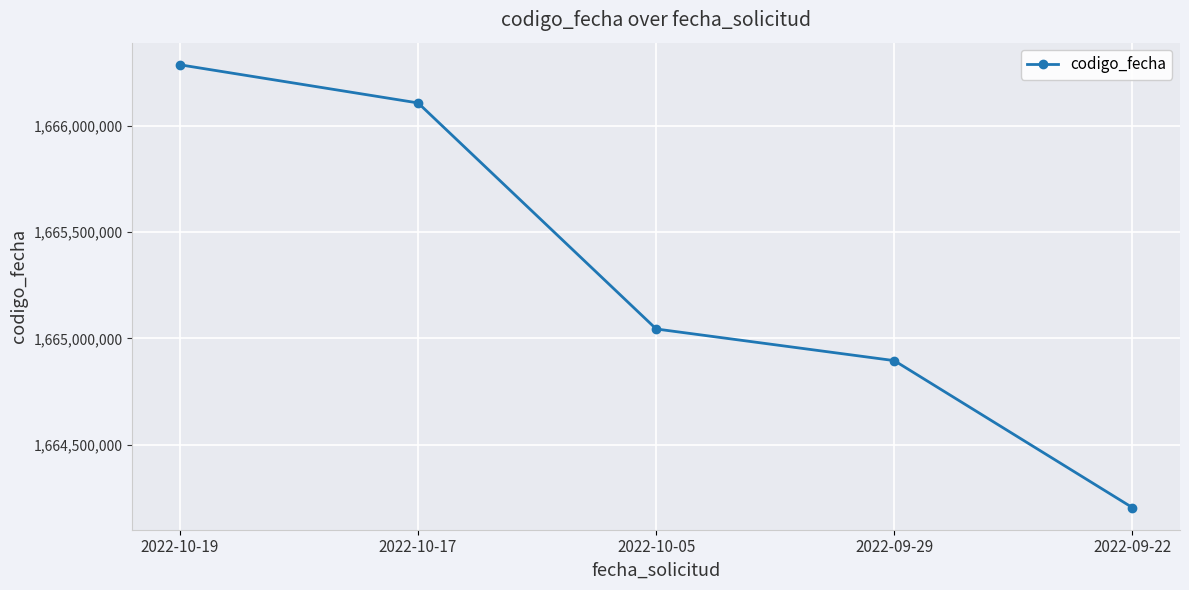

What is the minimum value shown in the chart?

1664203085